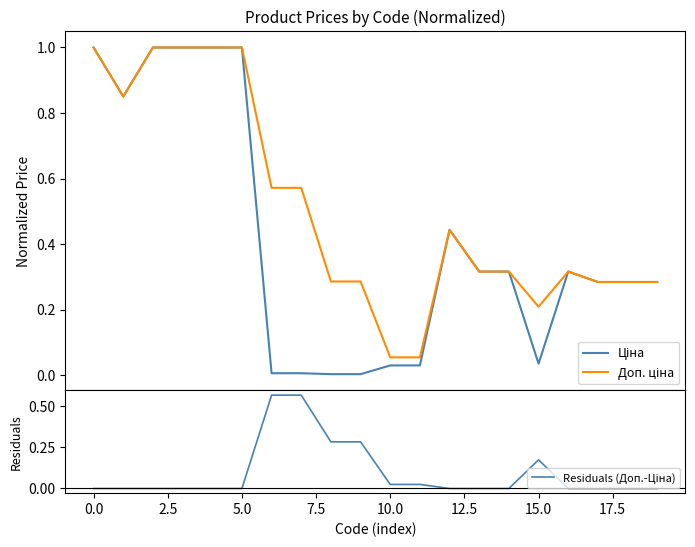

True or false: Ціна has a value of 0.3 at 14.

True